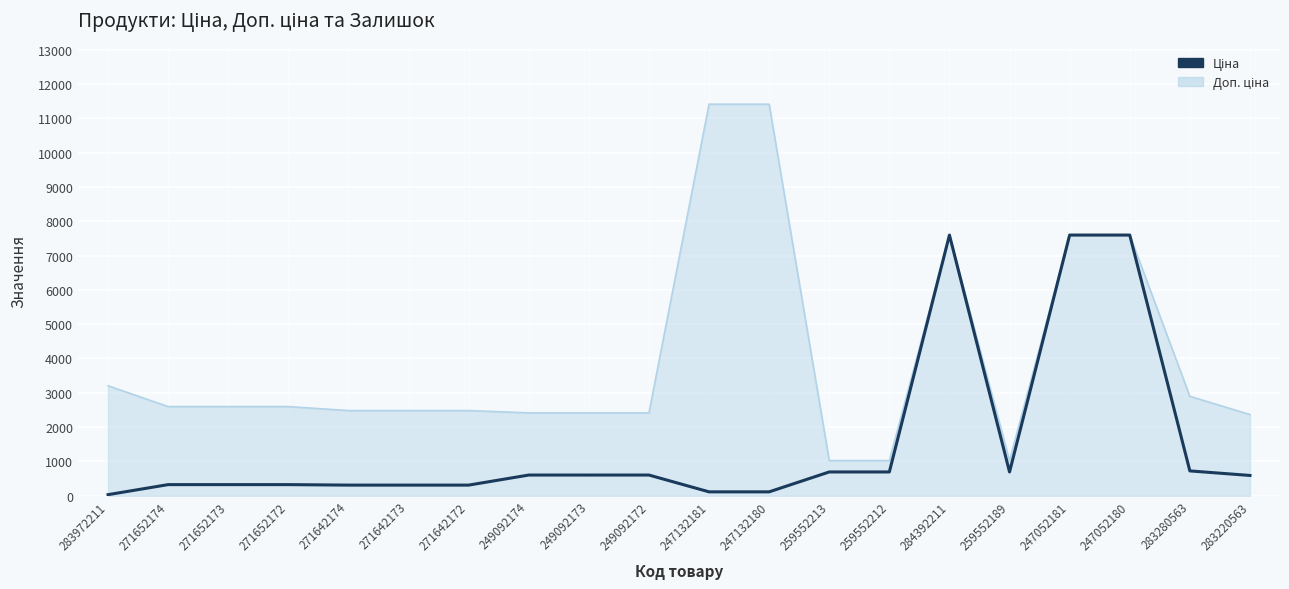

What is the total value across all series at 259552213?

1718.3